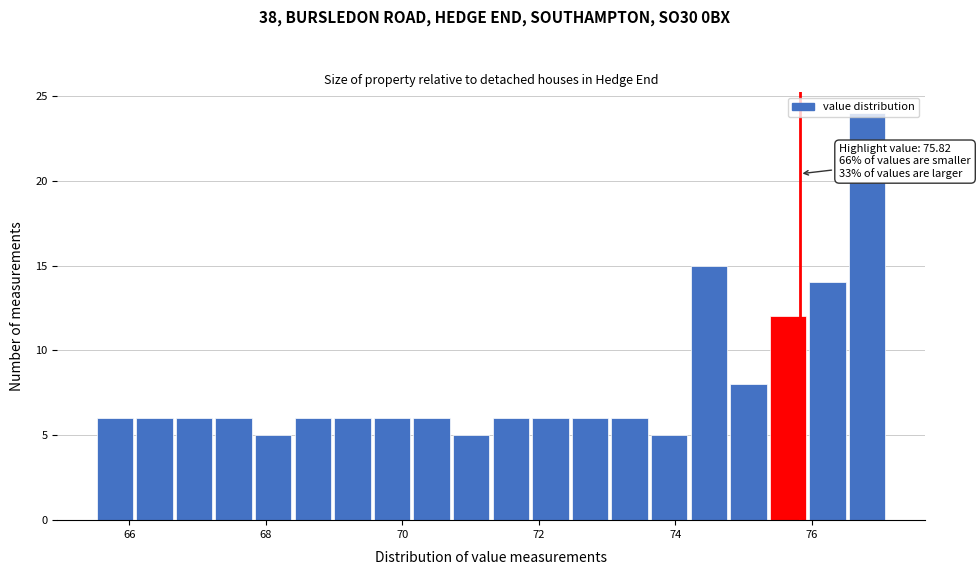

Read against the x-axis, roughly where is the centre of the tallest bar?

76.8